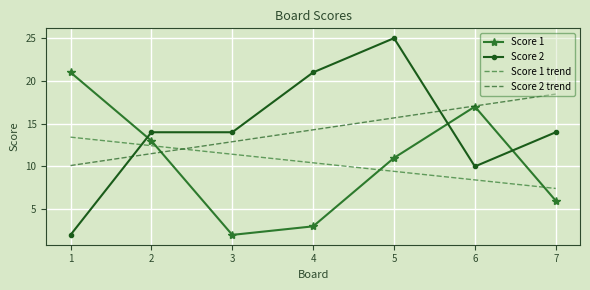

True or false: Score 1 has more than 0 points higher than both neighbors.

True